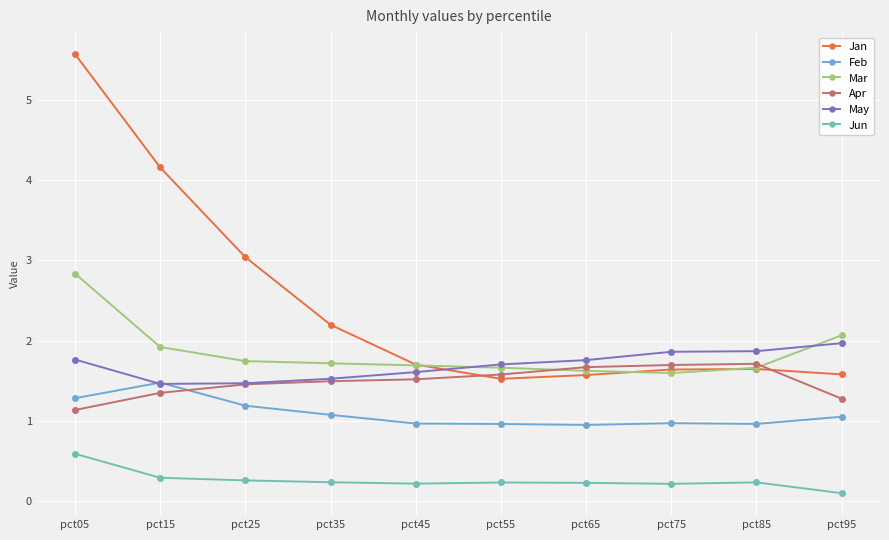

Does the chart display data point markers on the line(s)?

Yes